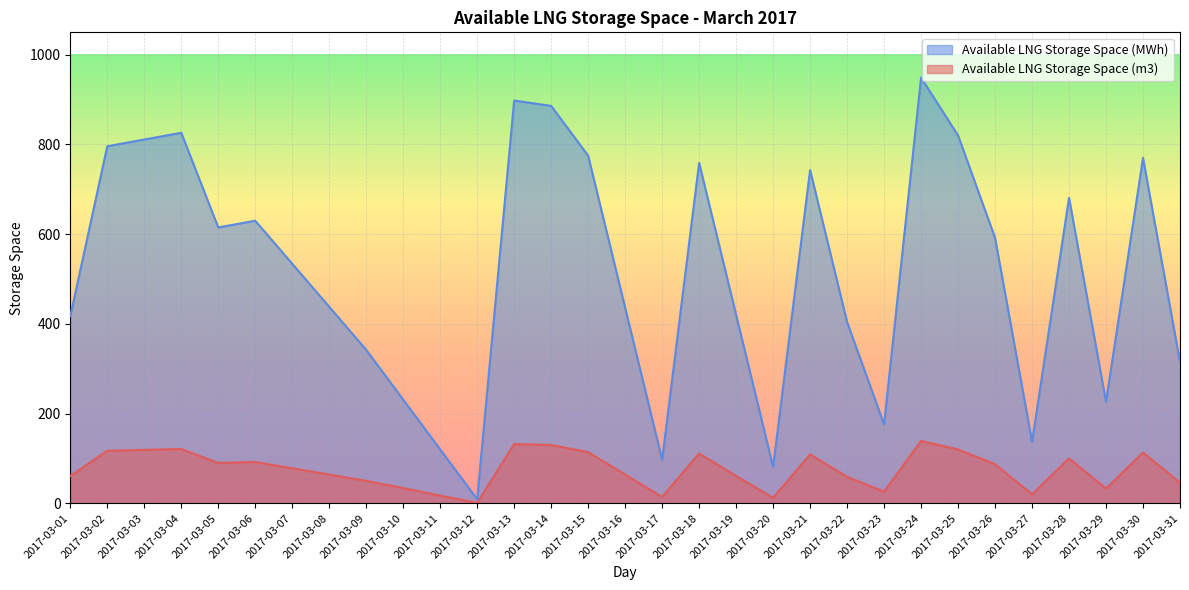

The value of Available LNG Storage Space (m3) at 2017-03-26 is 87. True or false?

True